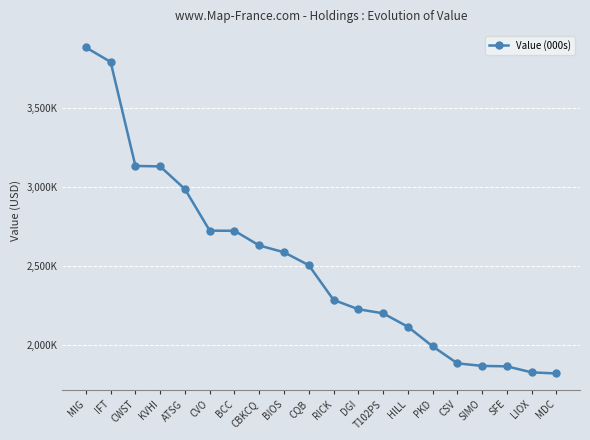

Is this an area chart (filled region under the line)?

No